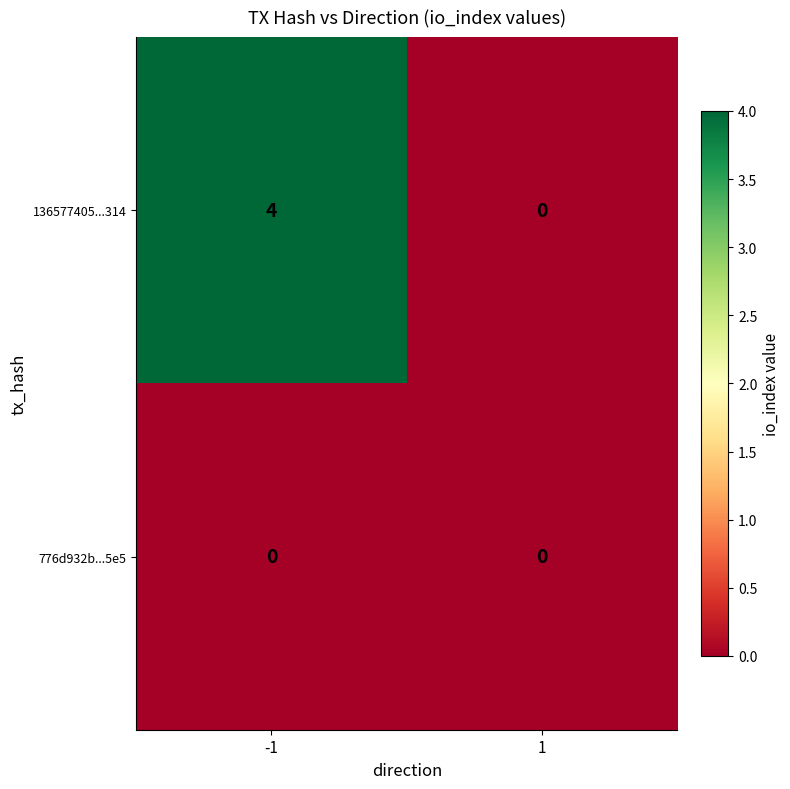

Which series has the largest range (max minus min)?

136577405...314